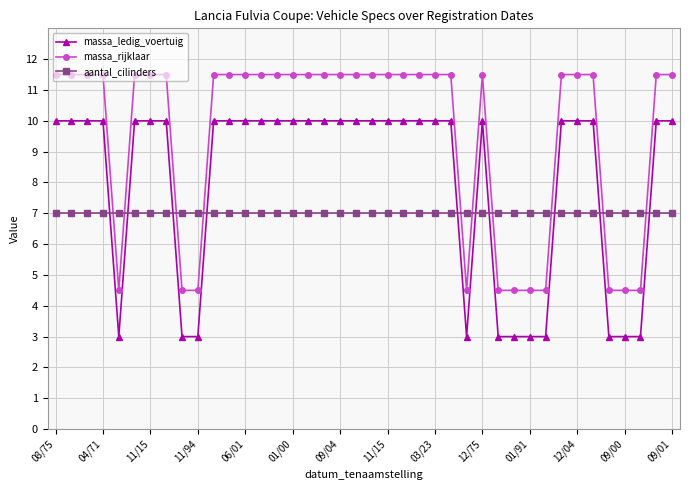

True or false: massa_rijklaar and aantal_cilinders cross at least once.

True